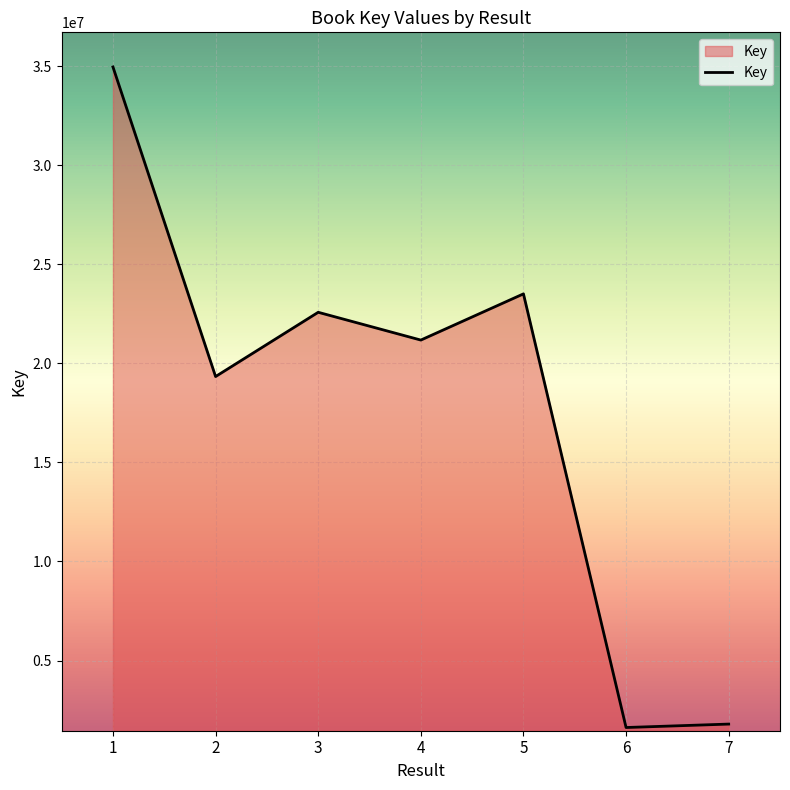

At which category does the chart reach its peak across all series?

1